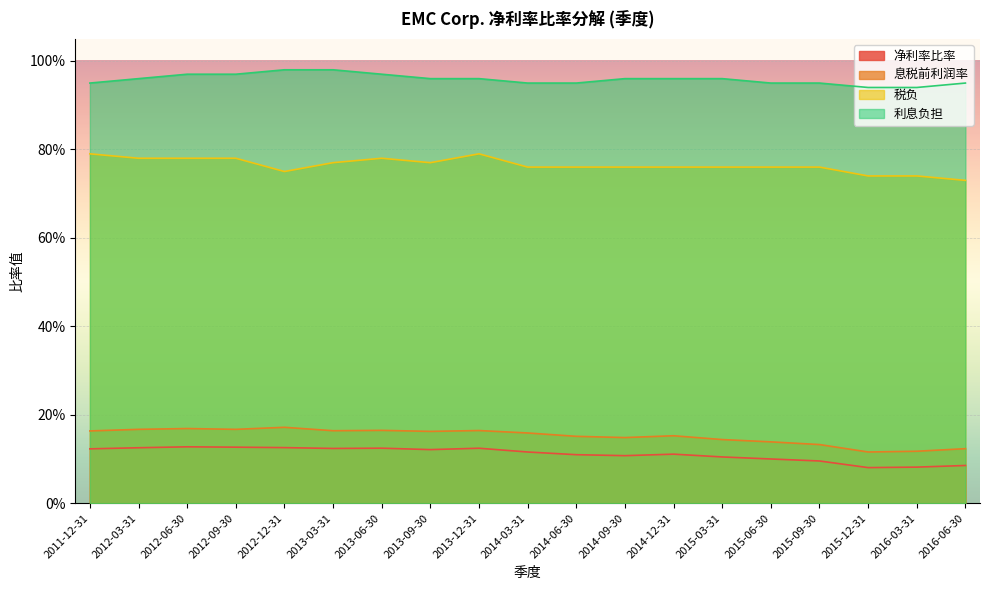

Count the number of data series in this chart.

4